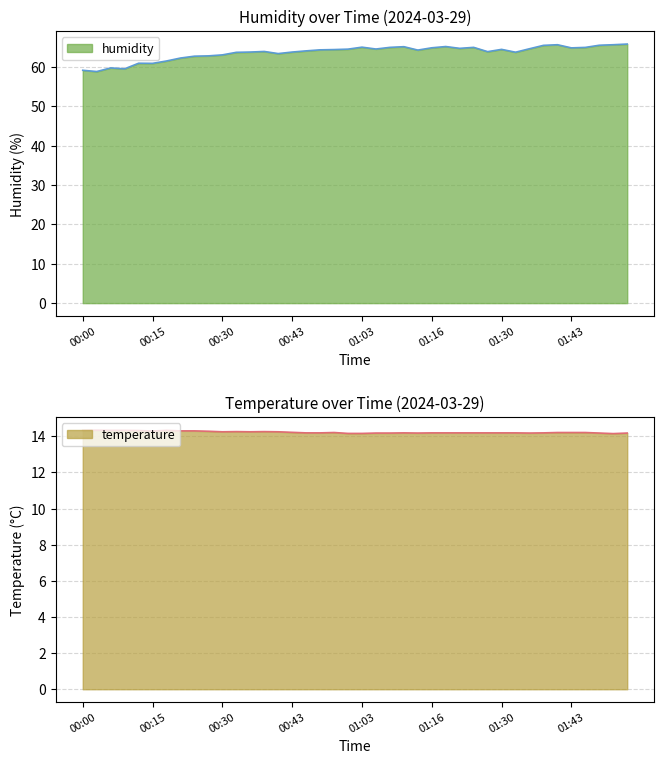

Reading left to right, list all the values displayed in this chart.

temperature: 00:00=14.3	00:03=14.3	00:06=14.3	00:09=14.3	00:12=14.3	00:15=14.3	00:18=14.3	00:21=14.3	00:24=14.3	00:27=14.3	00:30=14.2	00:32=14.3	00:35=14.2	00:38=14.3	00:41=14.2	00:43=14.2	00:48=14.2	00:51=14.2	00:54=14.2	01:00=14.2	01:03=14.2	01:06=14.2	01:08=14.2	01:11=14.2	01:13=14.2	01:16=14.2	01:19=14.2	01:22=14.2	01:25=14.2	01:28=14.2	01:30=14.2	01:33=14.2	01:35=14.2	01:37=14.2	01:40=14.2	01:43=14.2	01:45=14.2	01:48=14.2	01:50=14.2	01:53=14.2
humidity: 00:00=59.1	00:03=58.8	00:06=59.7	00:09=59.5	00:12=60.9	00:15=60.9	00:18=61.5	00:21=62.2	00:24=62.7	00:27=62.8	00:30=63.0	00:32=63.7	00:35=63.8	00:38=63.9	00:41=63.4	00:43=63.8	00:48=64.1	00:51=64.3	00:54=64.4	01:00=64.5	01:03=65.0	01:06=64.5	01:08=65.0	01:11=65.1	01:13=64.3	01:16=64.8	01:19=65.2	01:22=64.7	01:25=65.0	01:28=63.9	01:30=64.4	01:33=63.7	01:35=64.6	01:37=65.5	01:40=65.6	01:43=64.8	01:45=64.9	01:48=65.5	01:50=65.6	01:53=65.8